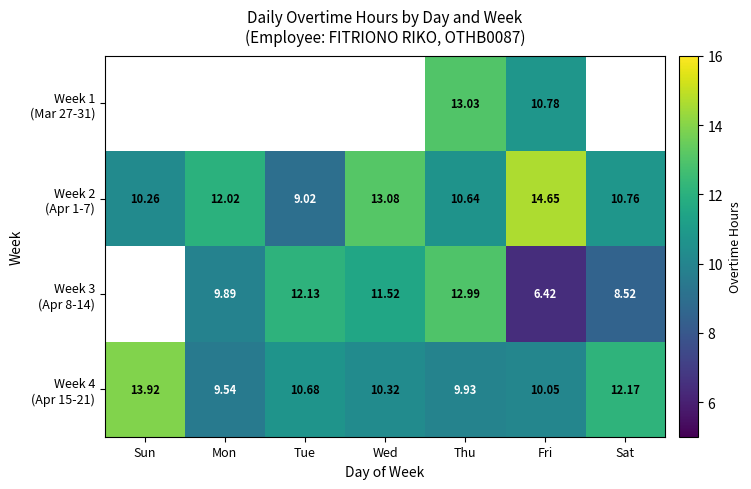

At which category does the chart reach its peak across all series?

Fri